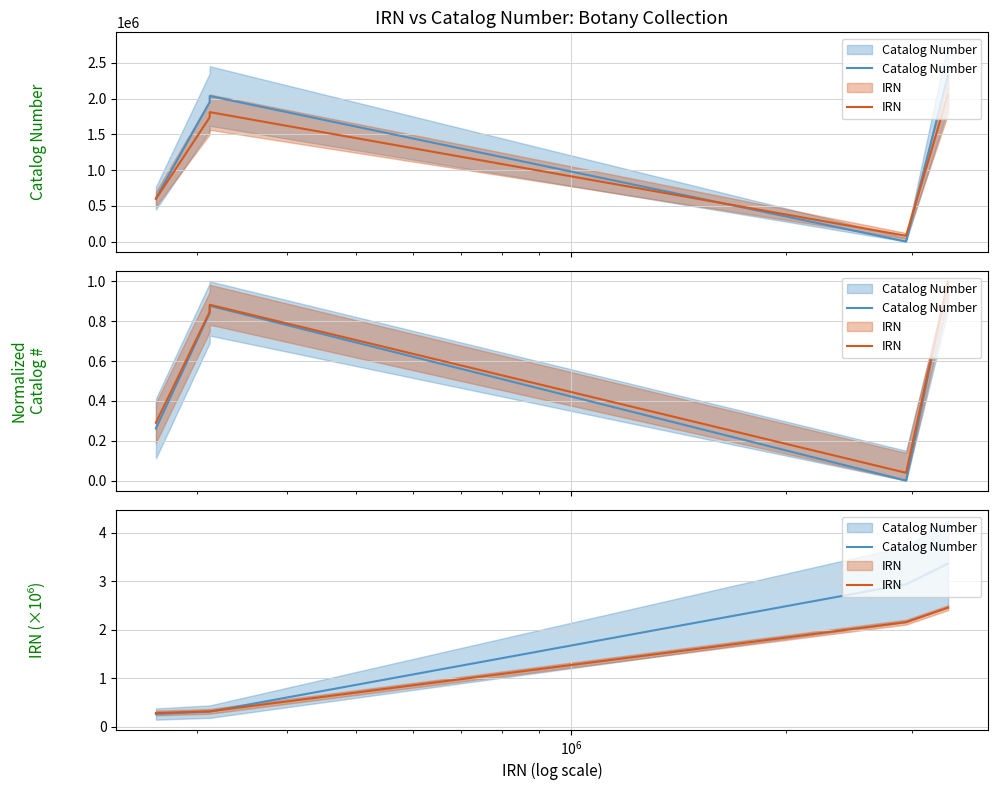

What is the difference between the maximum and minimum values in the IRN series?

2.2